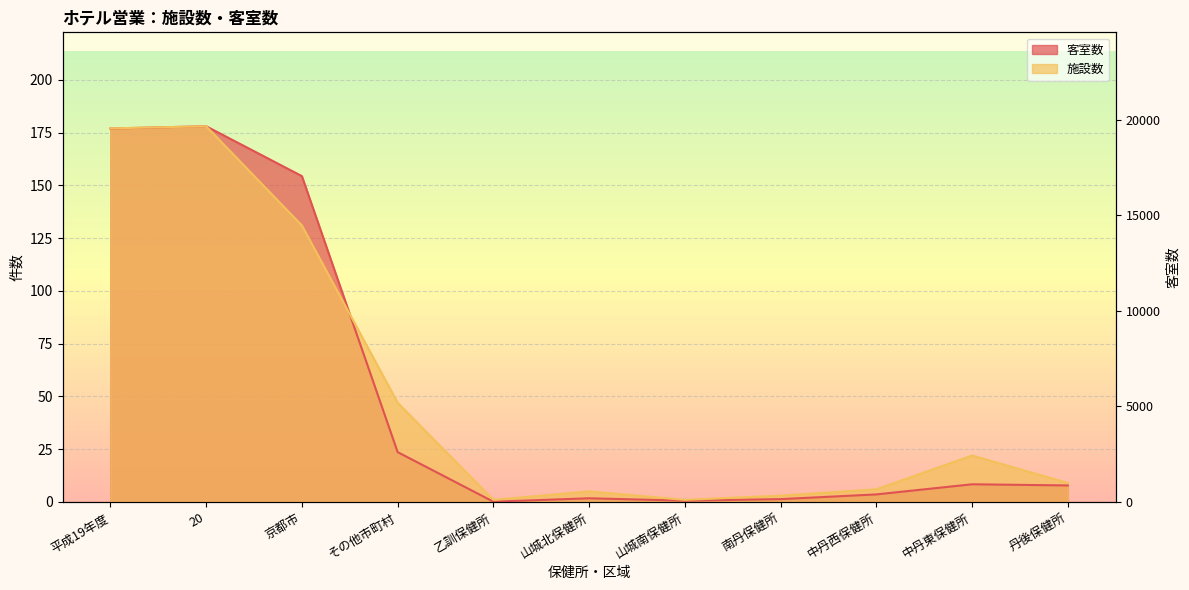

True or false: 施設数 and 客室数 cross at least once.

True